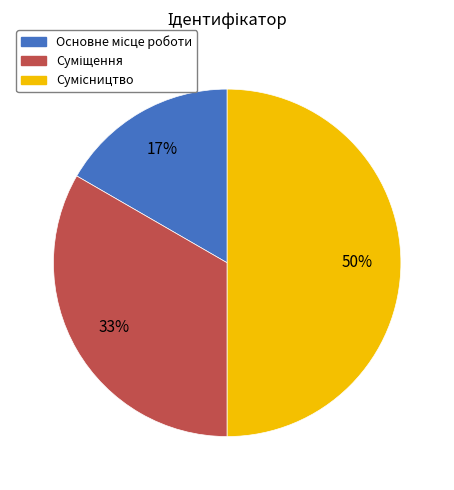

To the nearest percent, what is the average slice percentage?

33%